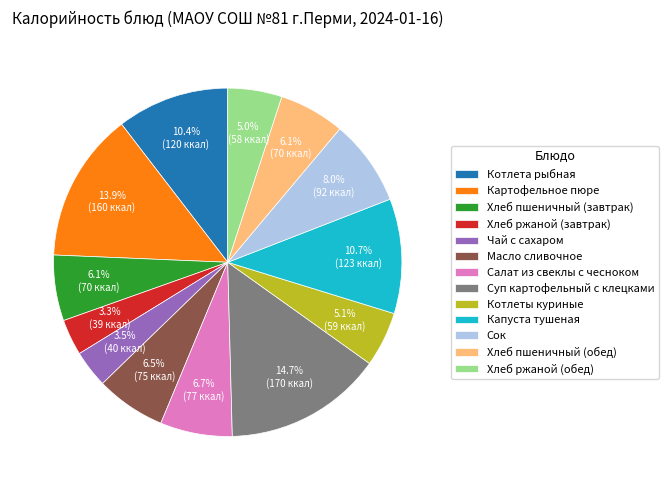

Which has a higher value, Суп картофельный с клецками or Картофельное пюре?

Суп картофельный с клецками